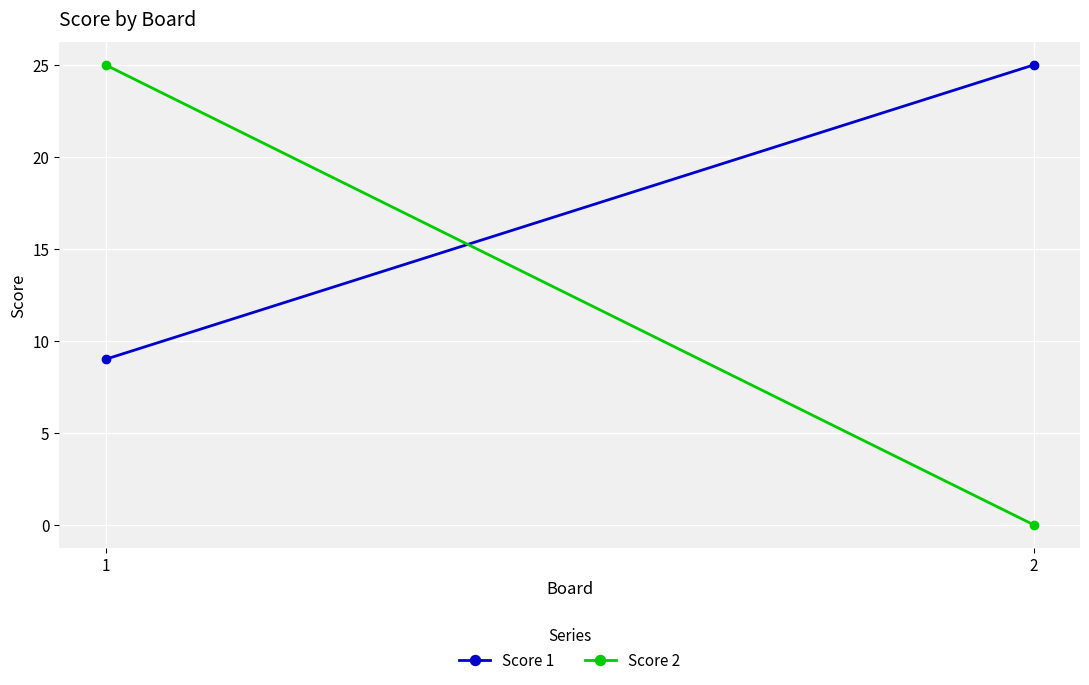

What is the difference between the Score 2 values at 2 and 1?

25